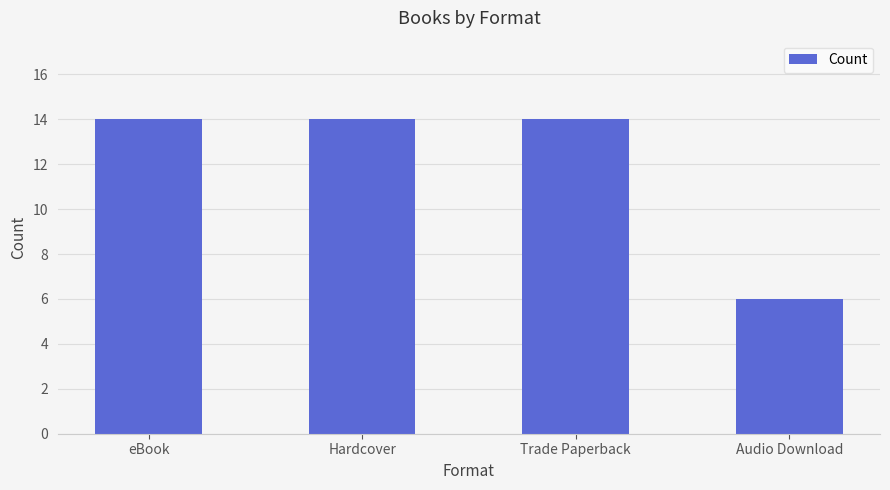

What is the minimum value shown in the chart?

6